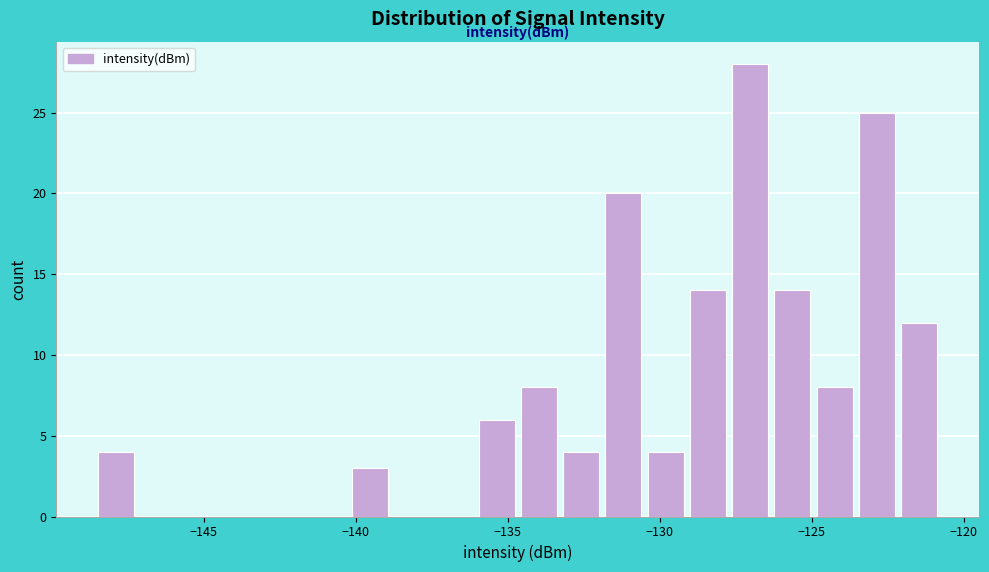

Read against the x-axis, roughly where is the centre of the tallest bar?

-127.0